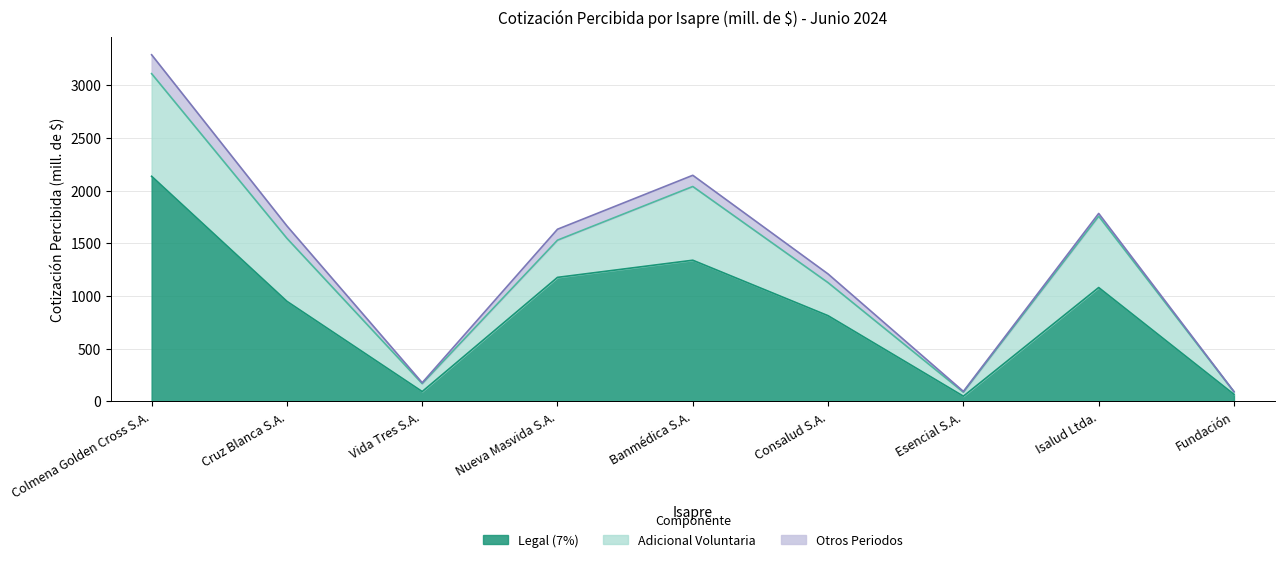

True or false: Legal (7%) has a value of 1437.0 at Consalud S.A..

False